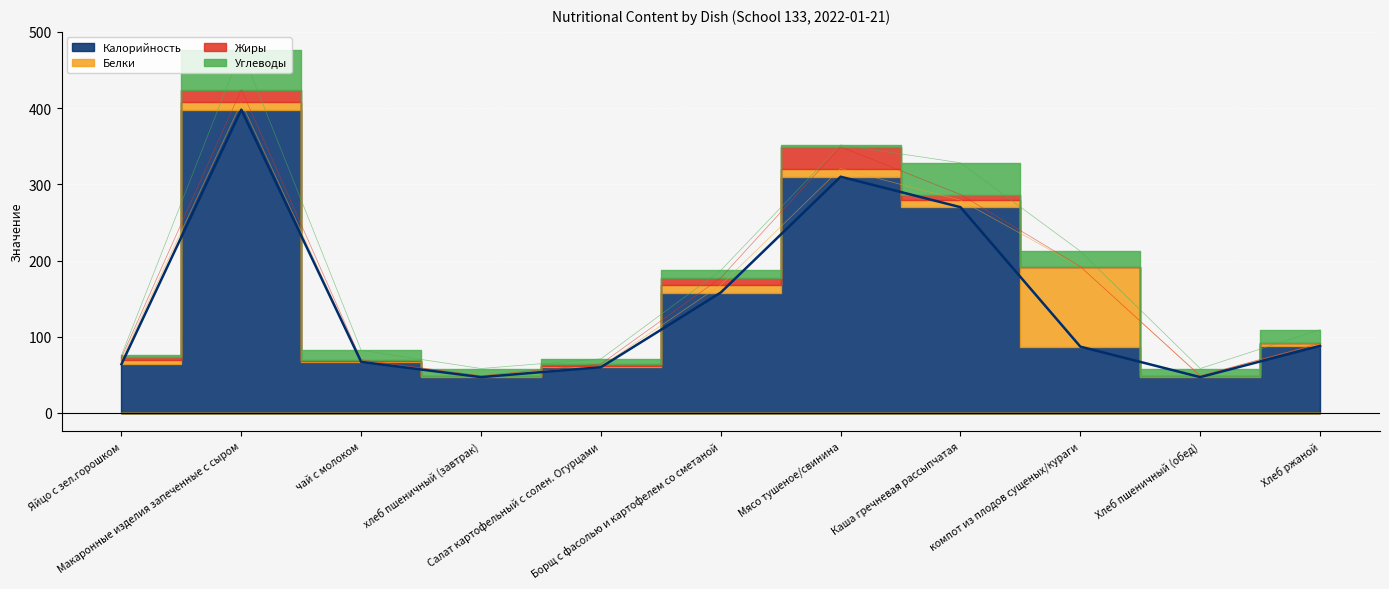

The Белки series shows 0.7 at хлеб пшеничный (завтрак). True or false?

False